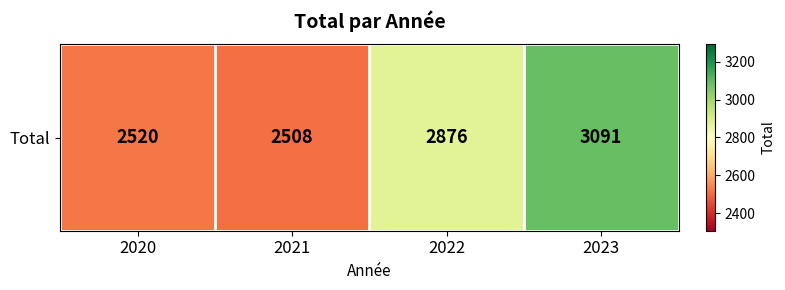

How many distinct data groups are displayed?

1